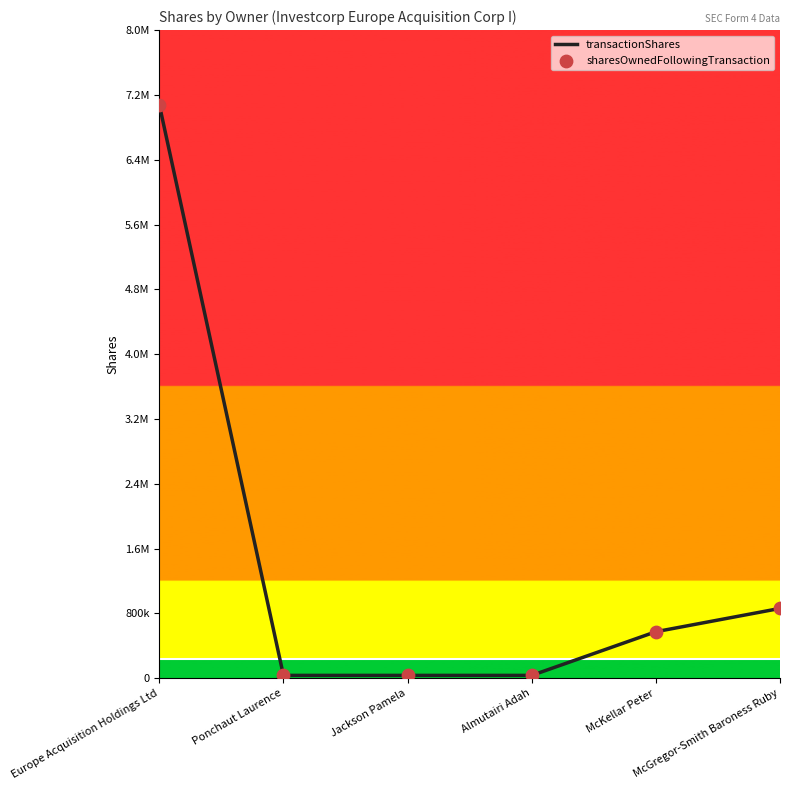

Is this an area chart (filled region under the line)?

No